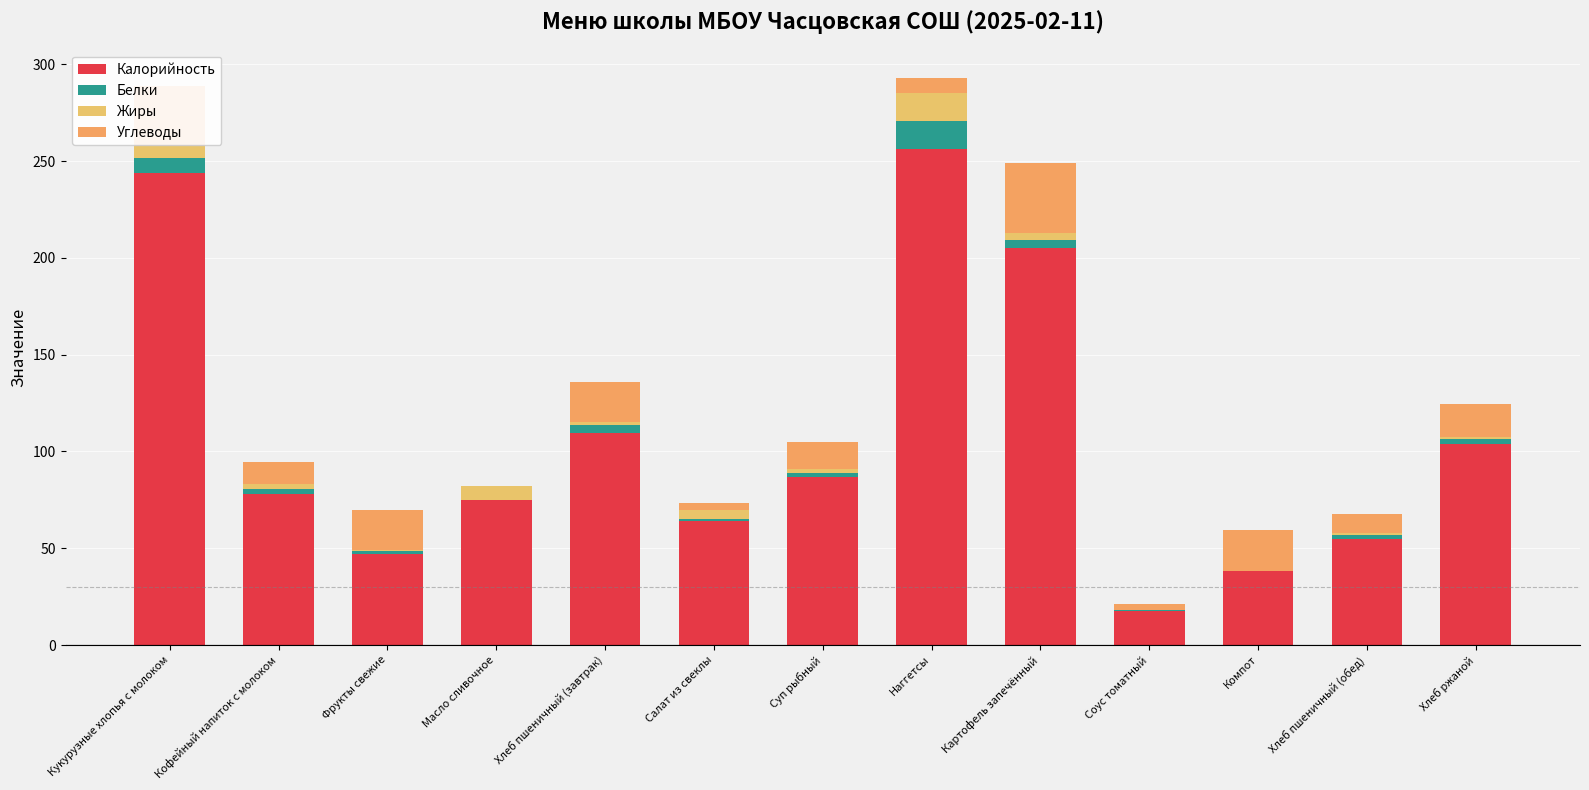

What value does the Белки series have at Хлеб пшеничный (обед)?

2.0